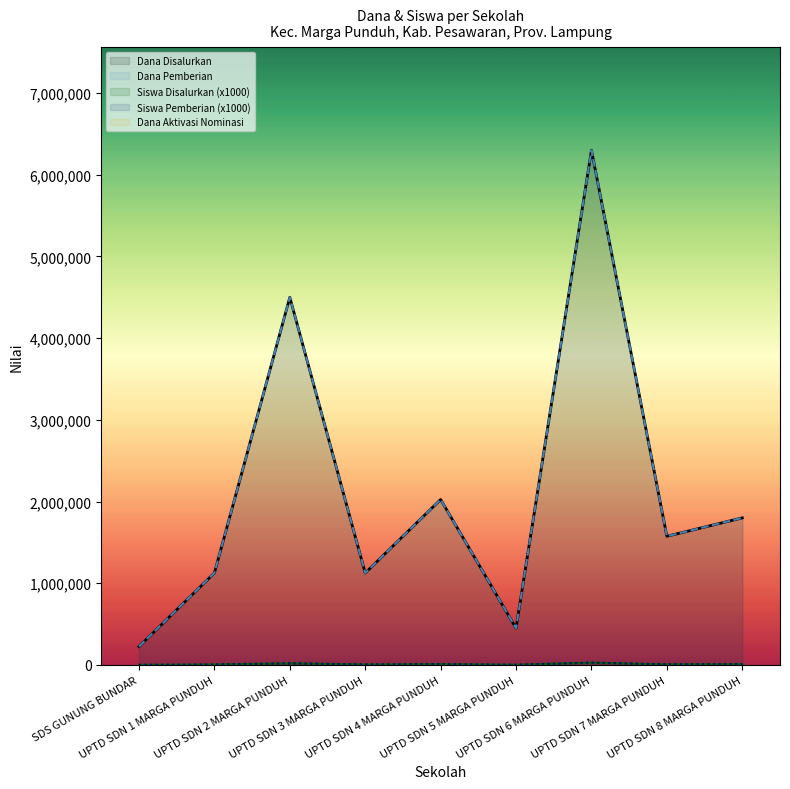

The Siswa Pemberian series shows 8105 at UPTD SDN 2 MARGA PUNDUH. True or false?

False